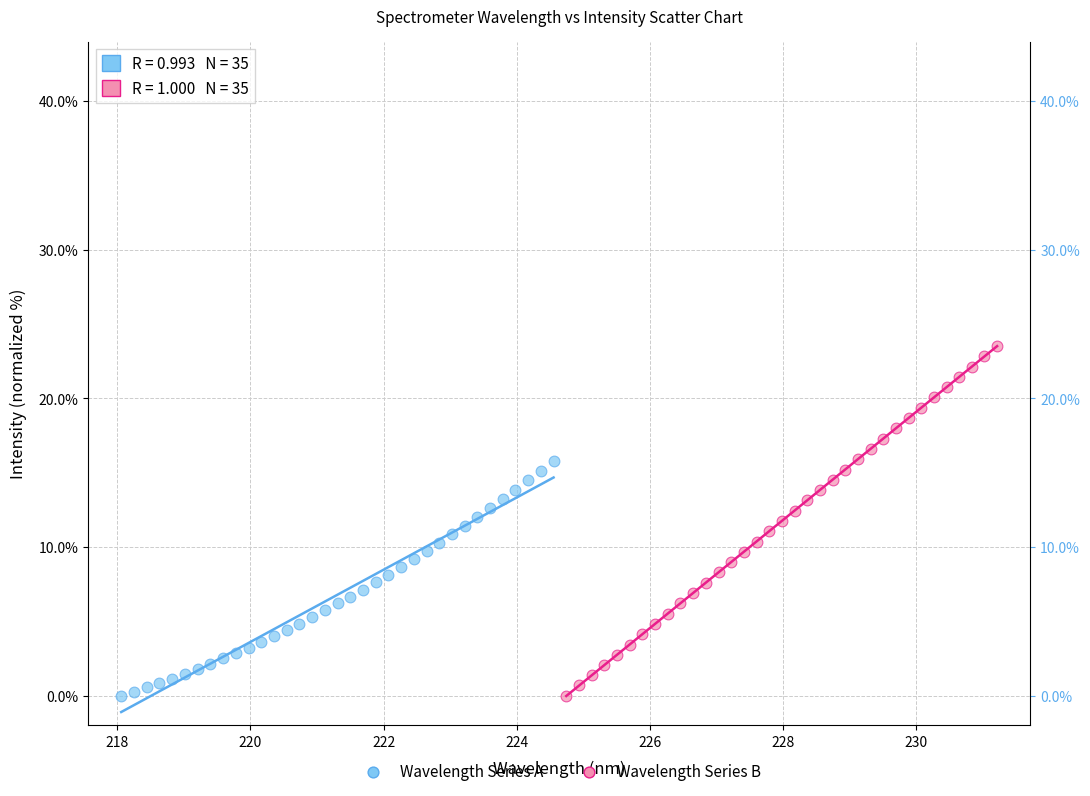

What are all the series names shown in the legend?

Wavelength Series A, Wavelength Series B